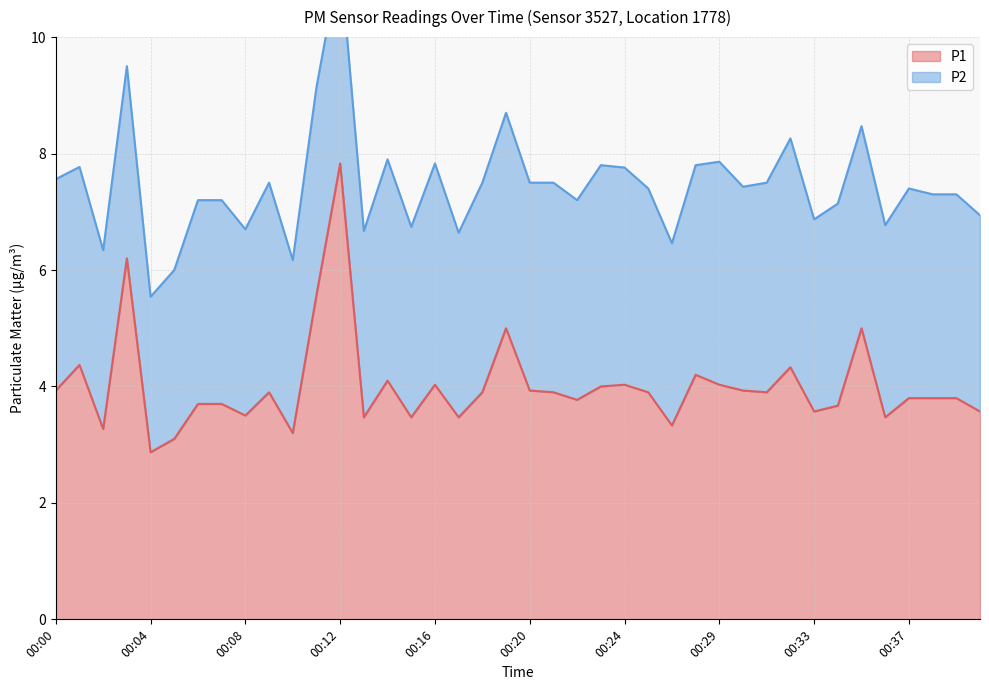

At which category does the data reach its first local valley?

00:02